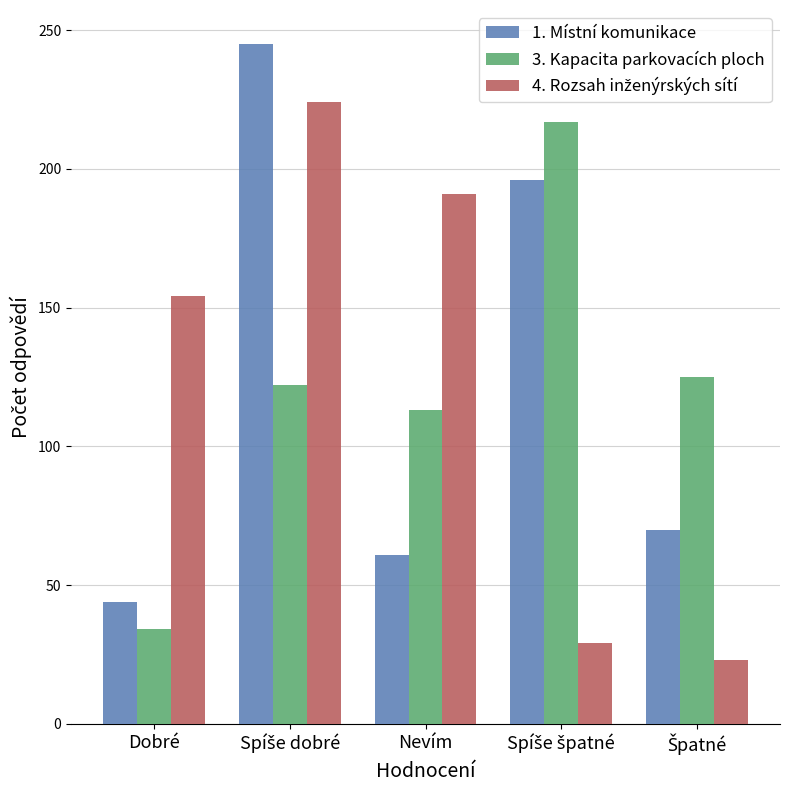

What is the total value across all series at Dobré?

232